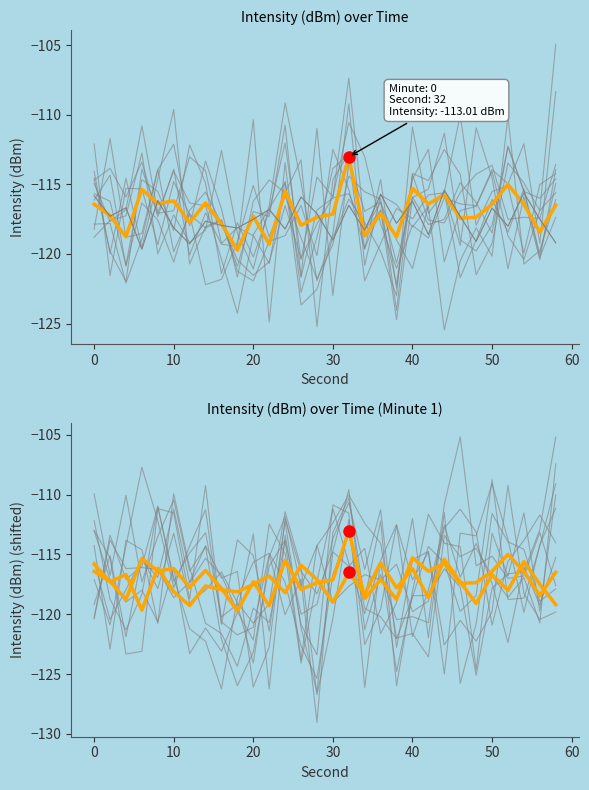

Reading left to right, extract all data points from this chart.

minute_0: 0=-116.4	2=-117.2	4=-118.8	6=-115.3	8=-116.4	10=-116.2	12=-117.8	14=-116.3	16=-117.8	18=-119.7	20=-117.3	22=-119.3	24=-115.5	26=-117.9	28=-117.4	30=-117.1	32=-113.0	34=-118.7	36=-117.1	38=-118.8	40=-115.3	42=-116.4	44=-115.7	46=-117.4	48=-117.4	50=-116.4	52=-115.0	54=-116.4	56=-118.4	58=-116.5
minute_1: 0=-115.8	2=-117.3	4=-116.7	6=-119.7	8=-116.2	10=-118.1	12=-119.3	14=-117.6	16=-117.9	18=-118.1	20=-117.5	22=-116.8	24=-118.2	26=-115.9	28=-117.1	30=-119.0	32=-116.5	34=-118.3	36=-115.7	38=-117.8	40=-116.2	42=-118.6	44=-115.4	46=-117.3	48=-119.1	50=-116.7	52=-118.0	54=-115.6	56=-117.5	58=-119.2